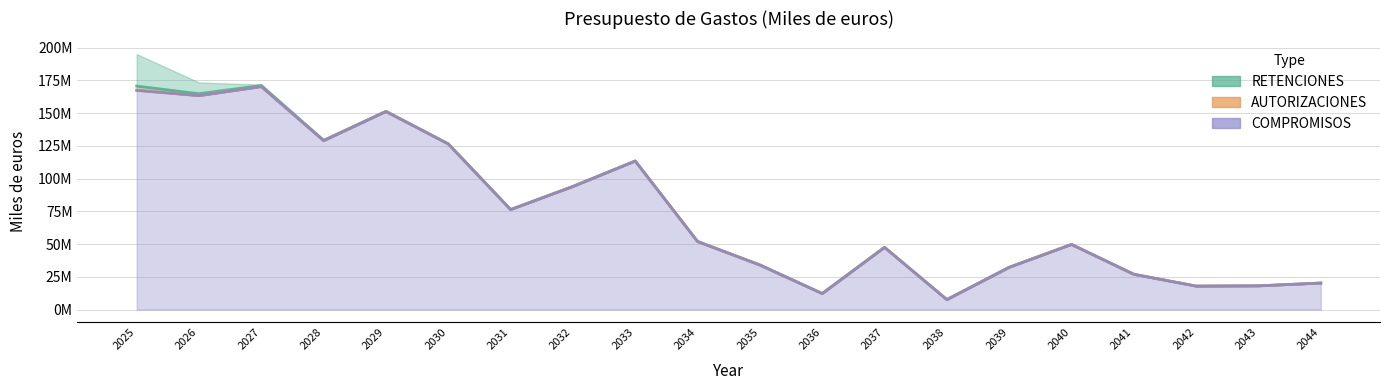

Which label corresponds to the largest value in the chart?

2027